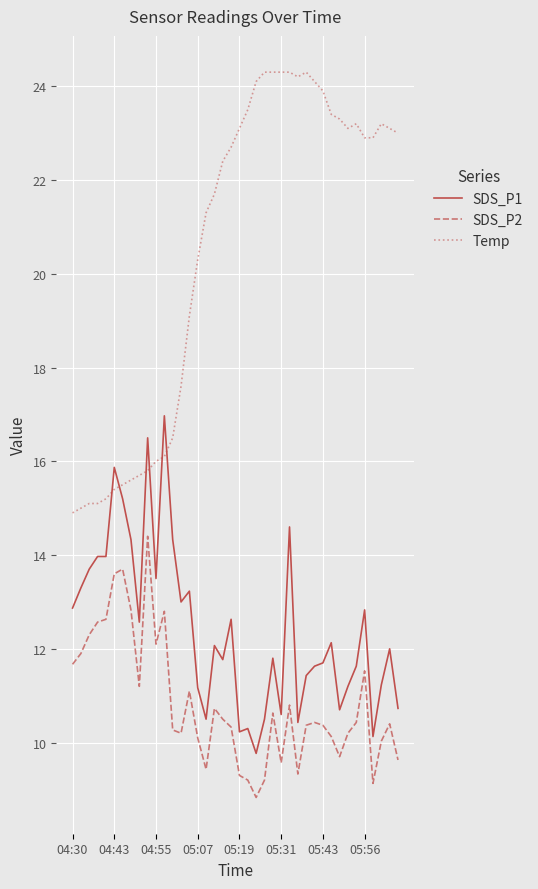

Count the number of data series in this chart.

3